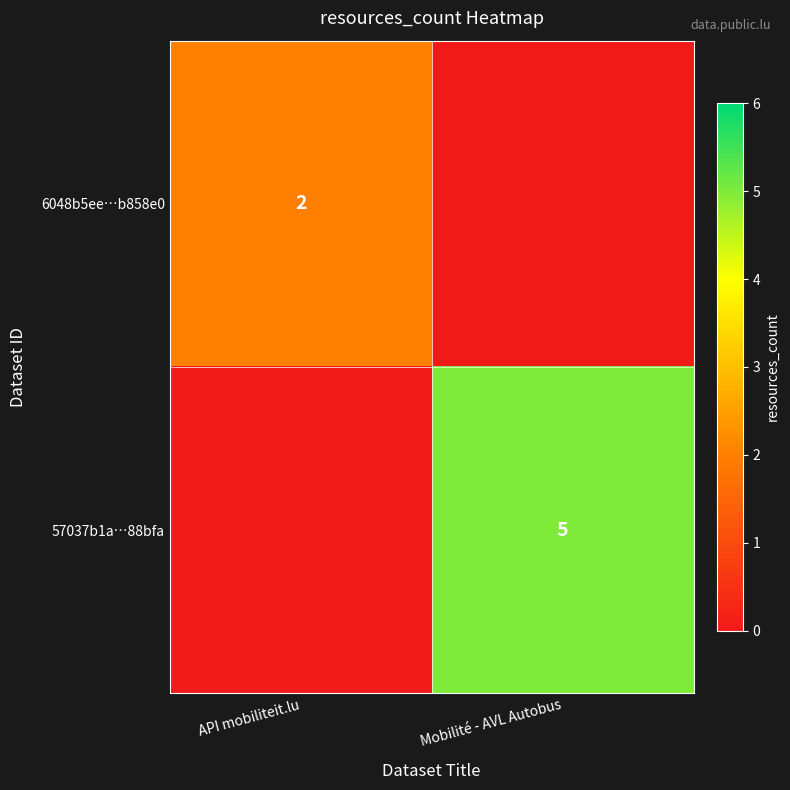

The 6048b5ee…b858e0 series shows 2 at API mobiliteit.lu. True or false?

True